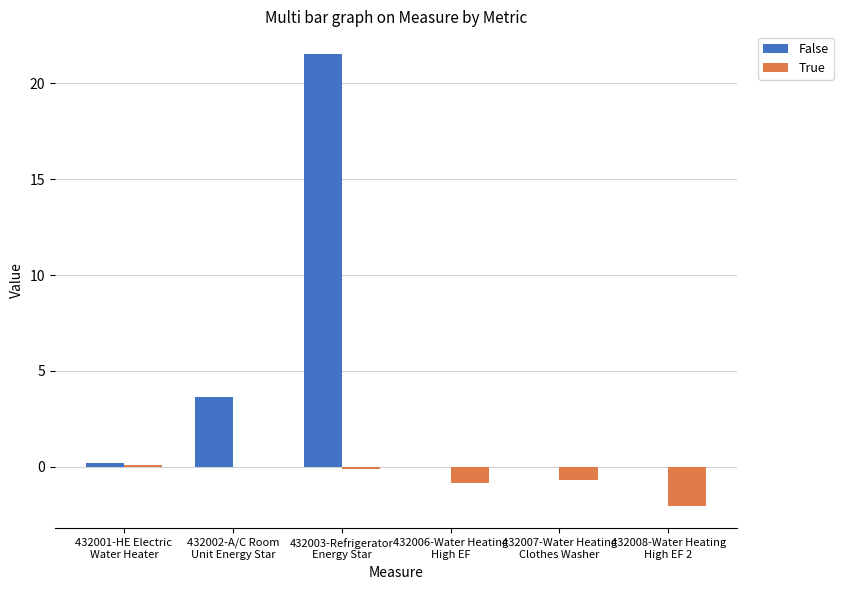

What is the greatest value displayed?

21.5